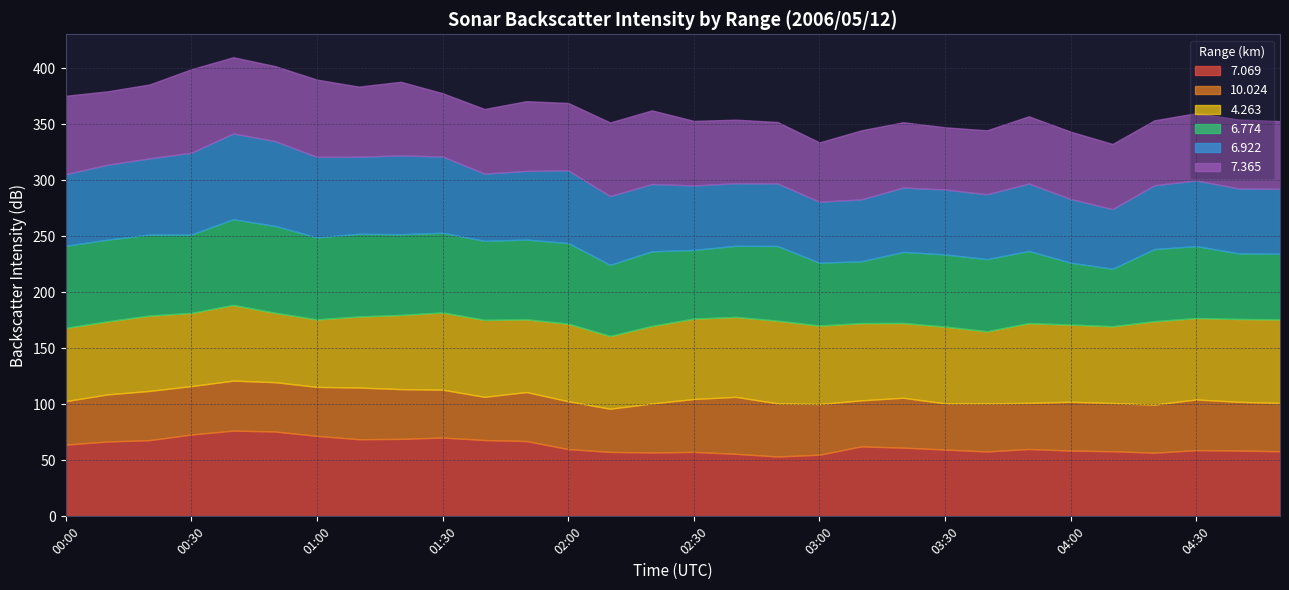

Reading left to right, list all the values displayed in this chart.

  7.069: 00:00=64.0	00:10=66.8	00:20=68.0	00:30=73.0	00:40=76.5	00:50=75.7	01:00=71.8	01:10=68.8	01:20=69.1	01:30=70.3	01:40=68.1	01:50=67.2	02:00=60.0	02:10=57.5	02:20=57.0	02:30=57.5	02:40=55.8	02:50=53.4	03:00=55.0	03:10=62.4	03:20=61.3	03:30=59.6	03:40=57.9	03:50=60.1	04:00=58.7	04:10=58.1	04:20=56.8	04:30=59.1	04:40=58.7	04:50=58.1
 10.024: 00:00=38.8	00:10=42.0	00:20=43.9	00:30=43.2	00:40=44.6	00:50=44.0	01:00=43.7	01:10=46.1	01:20=44.4	01:30=42.7	01:40=38.5	01:50=43.7	02:00=42.7	02:10=38.5	02:20=43.7	02:30=47.2	02:40=50.8	02:50=47.4	03:00=45.2	03:10=41.1	03:20=44.5	03:30=41.2	03:40=42.9	03:50=41.1	04:00=43.5	04:10=43.0	04:20=42.9	04:30=45.2	04:40=43.5	04:50=43.0
  4.263: 00:00=65.3	00:10=65.2	00:20=67.2	00:30=65.3	00:40=67.5	00:50=61.9	01:00=60.2	01:10=63.4	01:20=66.2	01:30=68.9	01:40=68.7	01:50=64.9	02:00=69.2	02:10=64.9	02:20=69.2	02:30=71.7	02:40=71.3	02:50=73.8	03:00=70.0	03:10=68.9	03:20=66.7	03:30=68.5	03:40=64.3	03:50=71.2	04:00=68.9	04:10=68.5	04:20=74.4	04:30=72.6	04:40=73.9	04:50=74.6
  6.774: 00:00=73.3	00:10=72.9	00:20=72.3	00:30=69.9	00:40=76.5	00:50=77.5	01:00=73.2	01:10=73.8	01:20=72.0	01:30=71.1	01:40=70.5	01:50=71.1	02:00=72.0	02:10=63.5	02:20=66.6	02:30=61.3	02:40=63.5	02:50=66.6	03:00=56.1	03:10=55.2	03:20=63.4	03:30=64.4	03:40=64.4	03:50=64.4	04:00=55.2	04:10=51.3	04:20=64.4	04:30=64.2	04:40=58.6	04:50=58.6
  6.922: 00:00=64.0	00:10=66.8	00:20=68.0	00:30=73.0	00:40=76.5	00:50=75.7	01:00=71.8	01:10=68.8	01:20=70.3	01:30=68.1	01:40=60.0	01:50=61.3	02:00=64.8	02:10=61.3	02:20=60.0	02:30=57.5	02:40=55.8	02:50=55.8	03:00=54.4	03:10=55.2	03:20=57.5	03:30=57.9	03:40=57.9	03:50=60.1	04:00=56.9	04:10=53.2	04:20=56.9	04:30=58.6	04:40=57.9	04:50=57.9
  7.365: 00:00=69.8	00:10=65.5	00:20=65.9	00:30=74.5	00:40=68.0	00:50=66.9	01:00=68.9	01:10=62.5	01:20=65.7	01:30=56.4	01:40=57.6	01:50=62.2	02:00=60.1	02:10=65.7	02:20=65.7	02:30=57.6	02:40=56.7	02:50=54.8	03:00=52.9	03:10=61.6	03:20=58.2	03:30=55.5	03:40=57.0	03:50=60.0	04:00=60.0	04:10=58.1	04:20=57.9	04:30=60.0	04:40=61.5	04:50=60.4